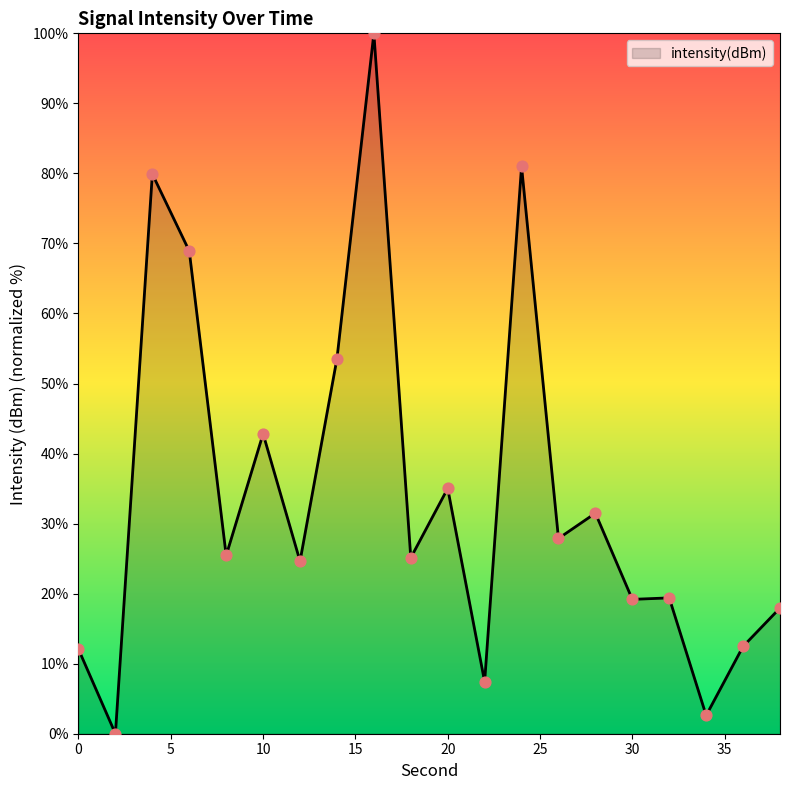

What is the greatest value displayed?

100.0